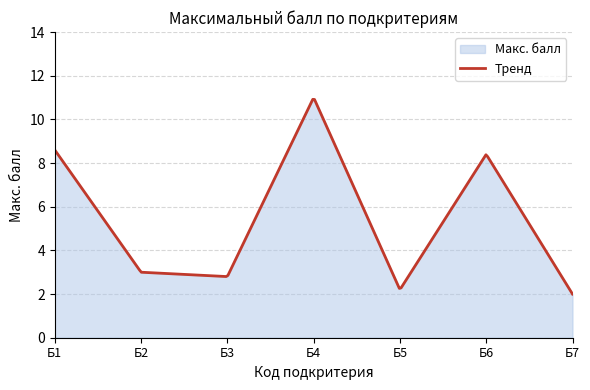

What is the difference between the values at Б4 and Б3?

8.2